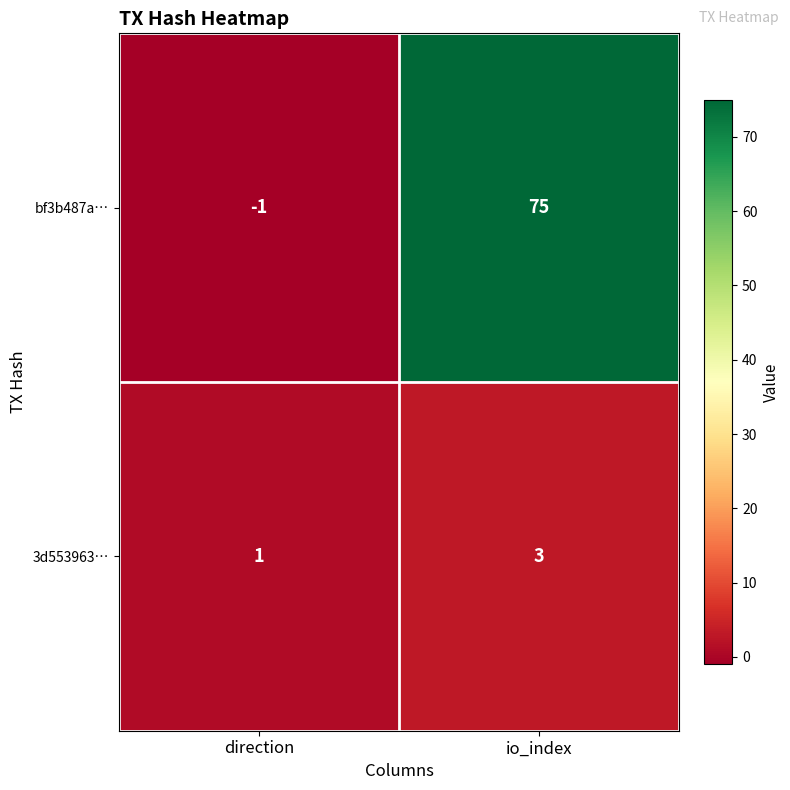

Count the number of categories in the chart.

2